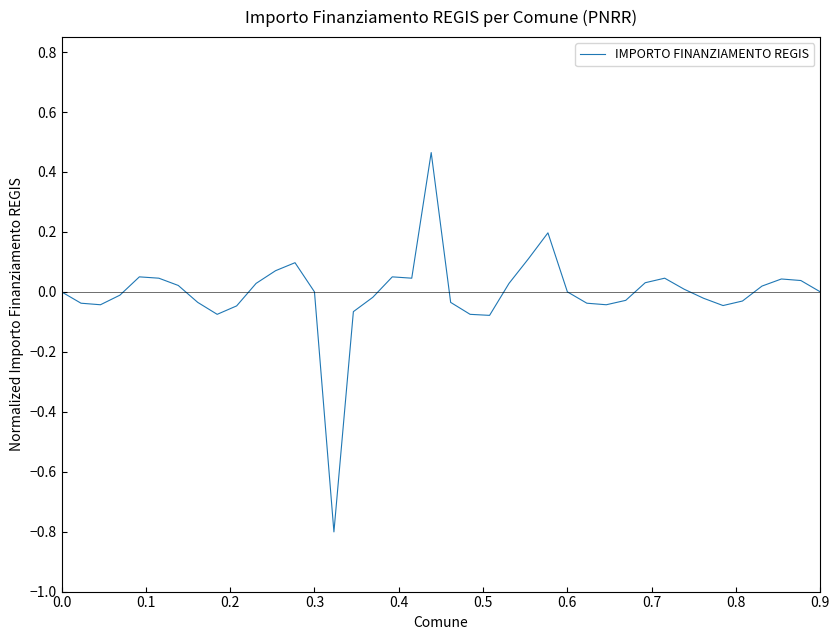

Does the chart have visible grid lines?

No